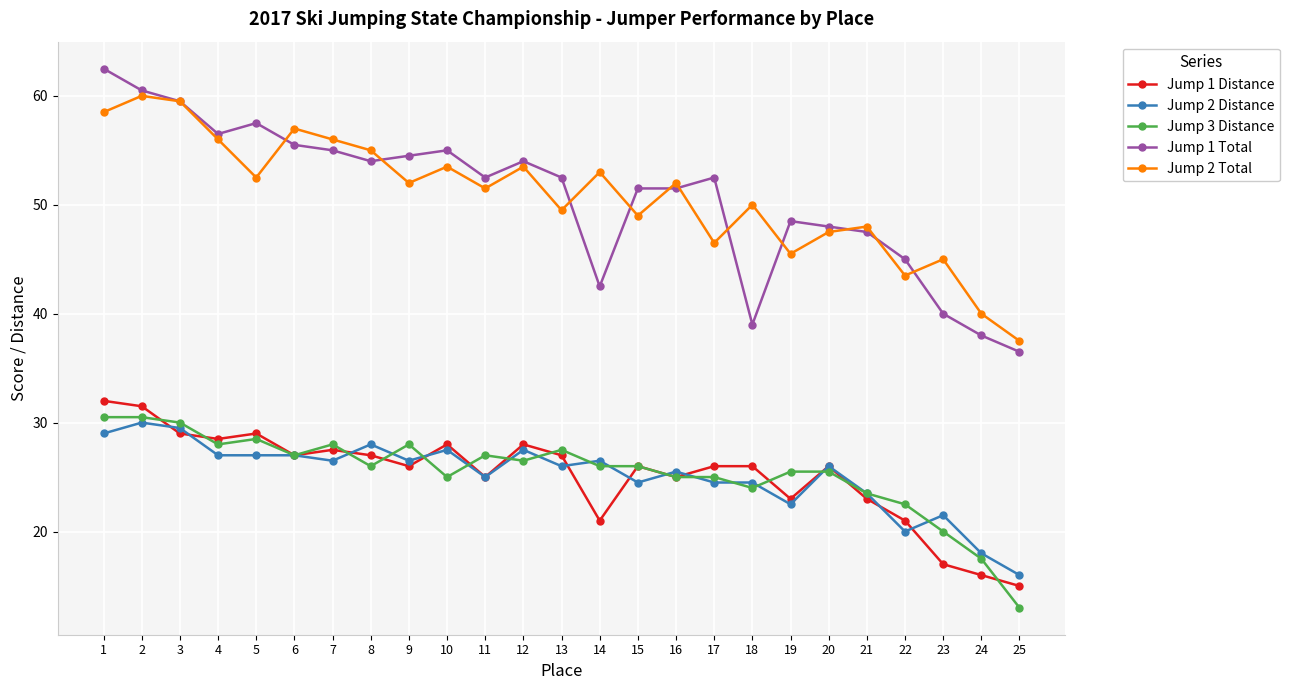

Is it true that Jump 3 Distance equals 38.6 at 6?

False